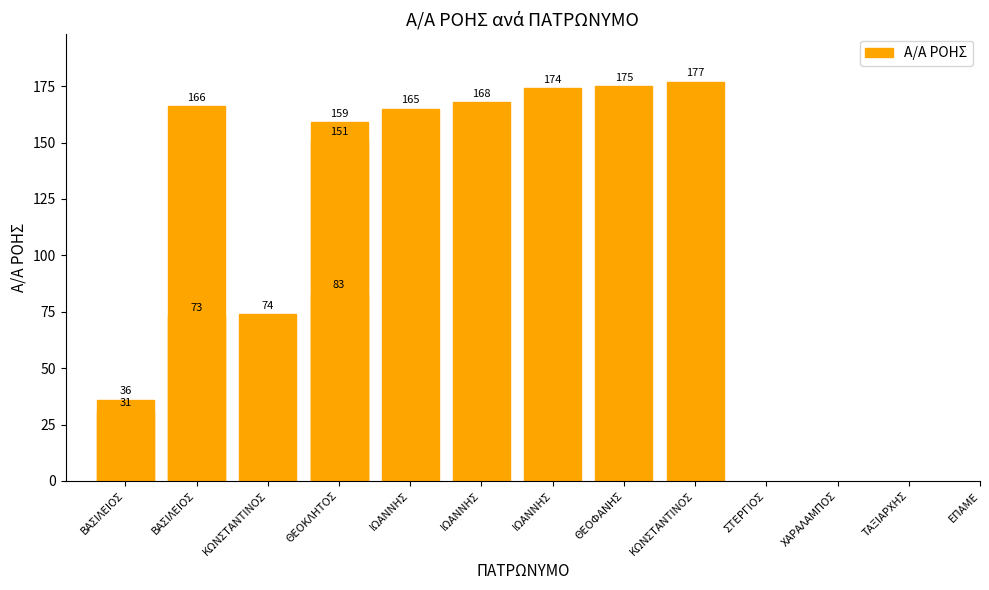

Between ΙΩΑΝΝΗΣ and ΙΩΑΝΝΗΣ, which is larger?

ΙΩΑΝΝΗΣ